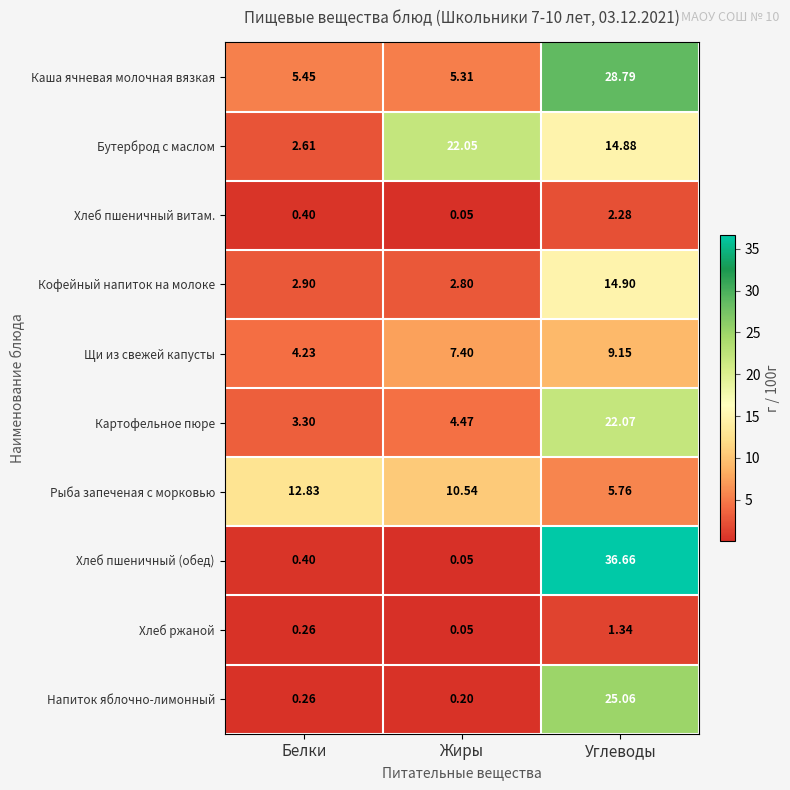

At which category is the sum across all series the highest?

Углеводы